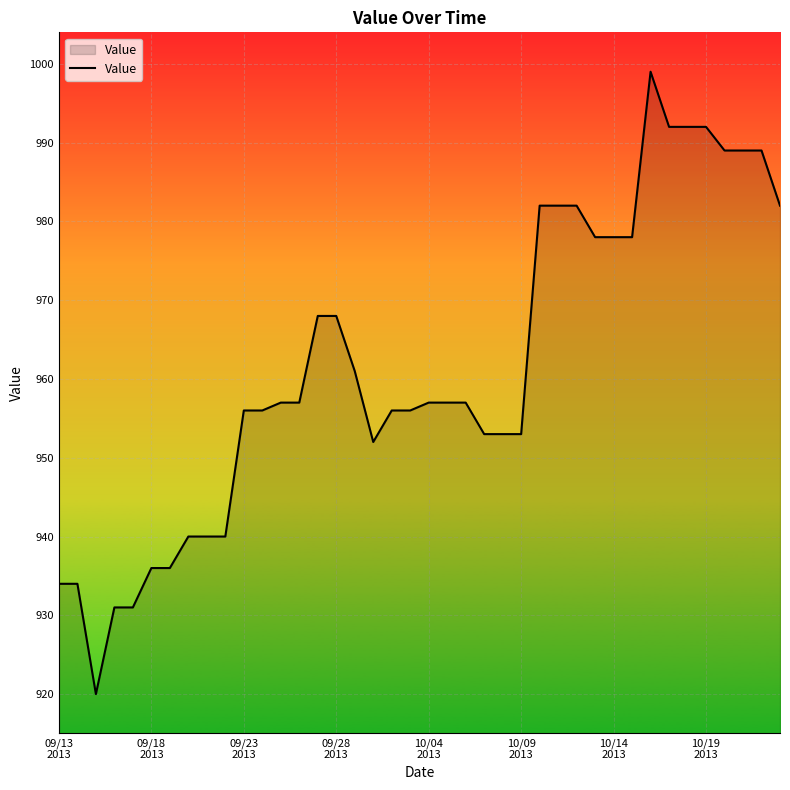

How many lines are shown in the chart?

1